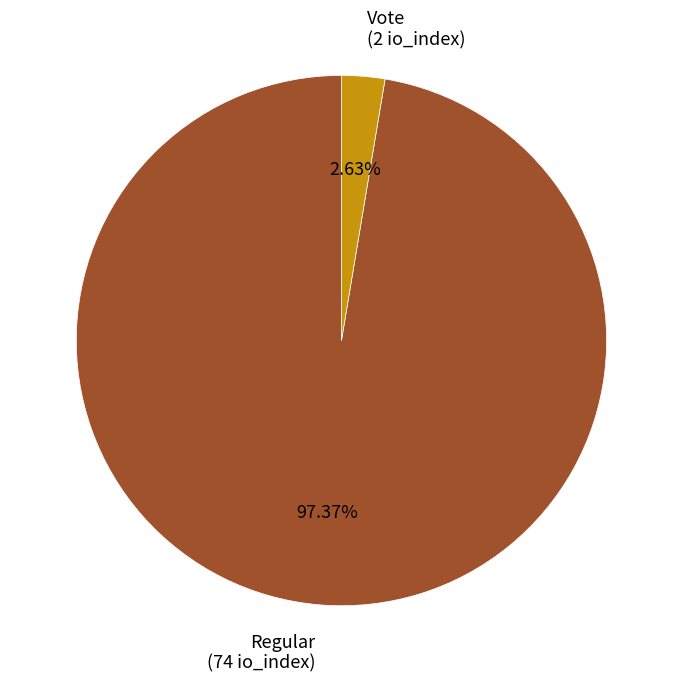

Which category has the smallest portion of the pie?

Vote